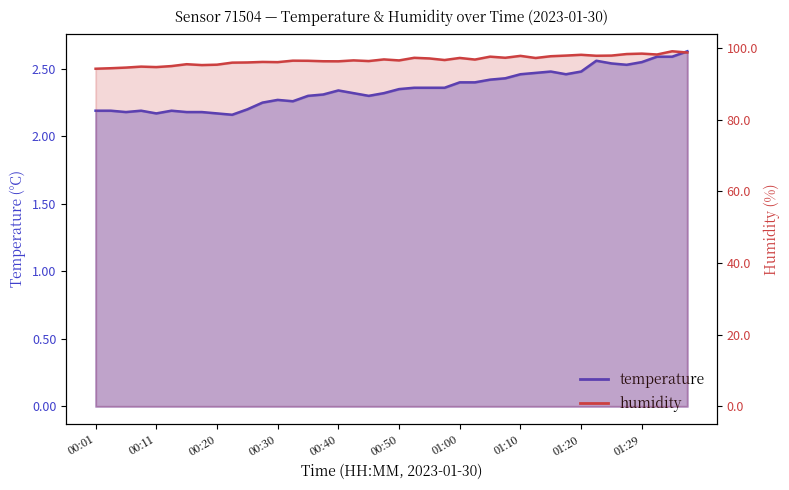

At which label is humidity closest to 96?

00:25